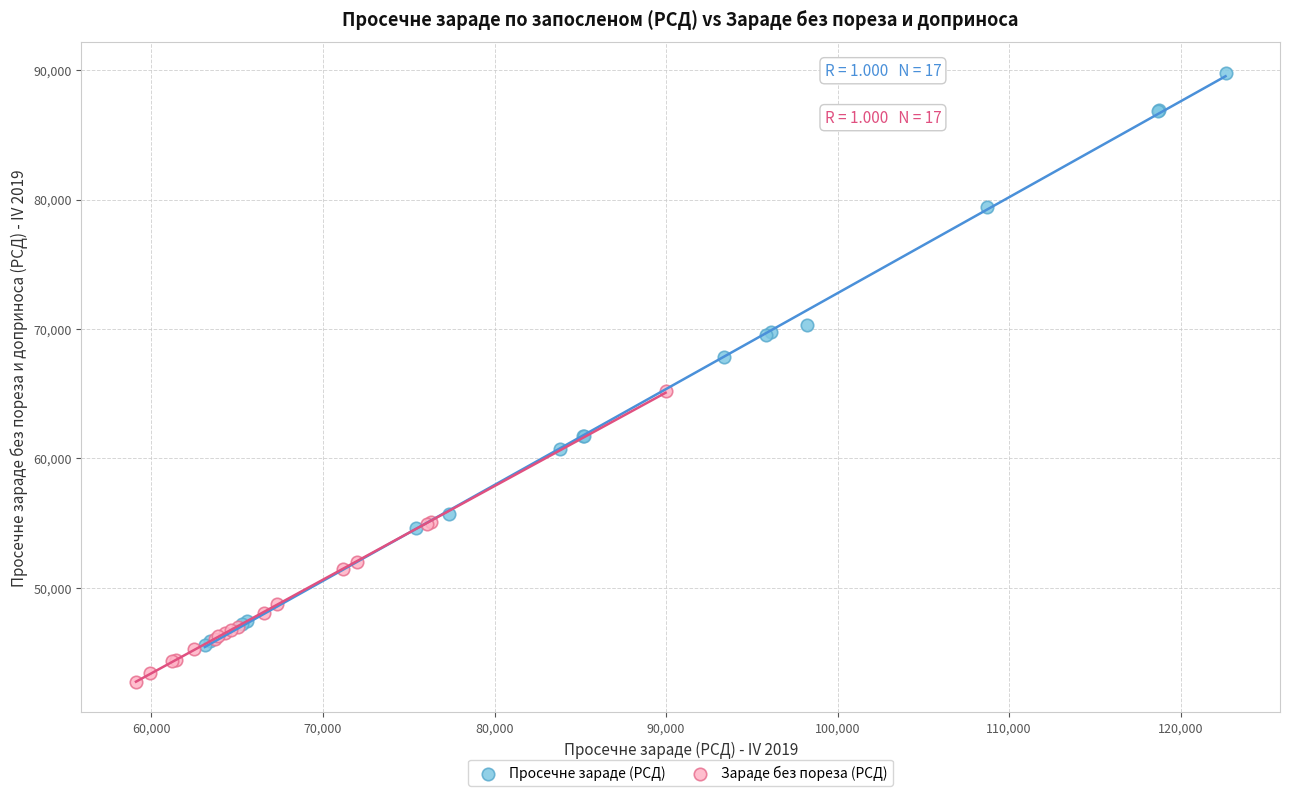

Which series has the largest Y range (max minus min)?

Просечне зараде (РСД)